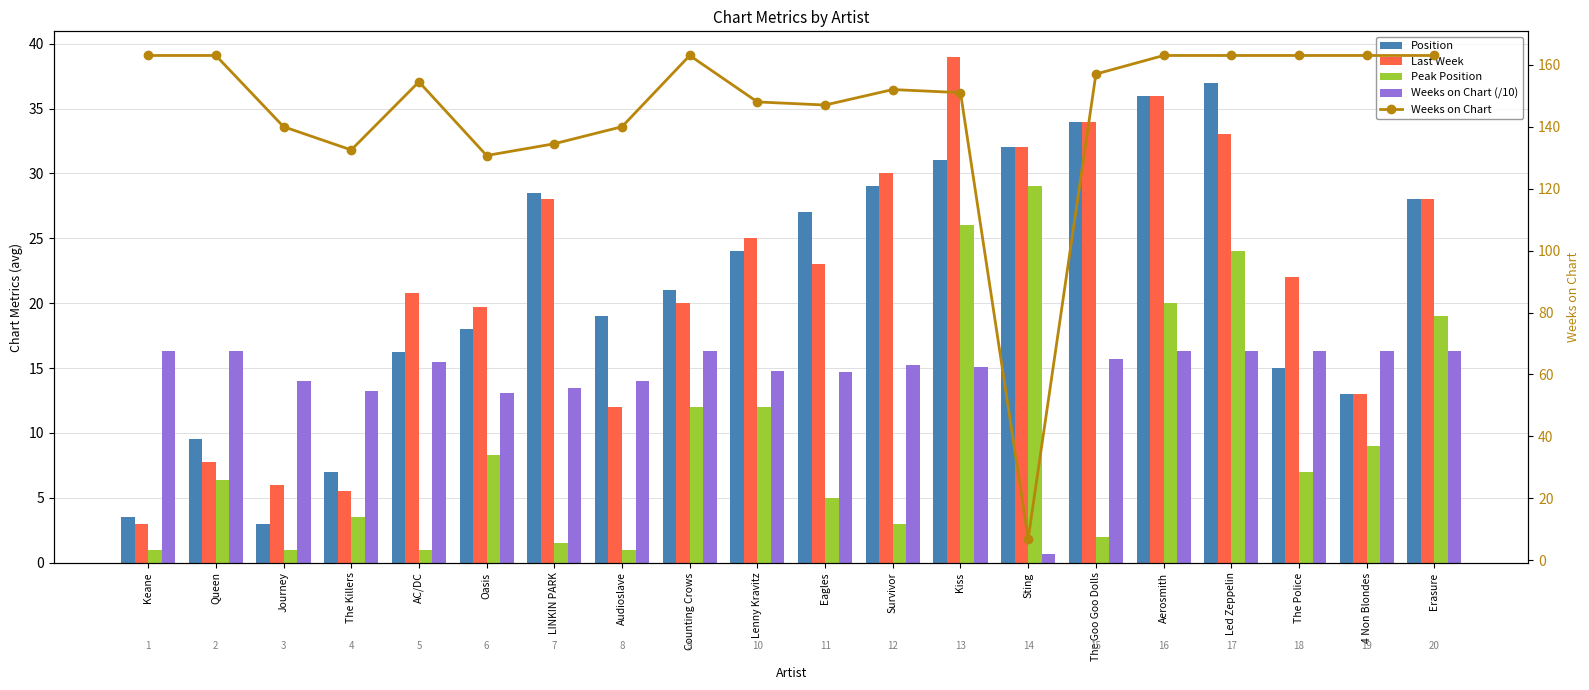

Which category has the lowest value in the Weeks on Chart (/10) series?

Sting